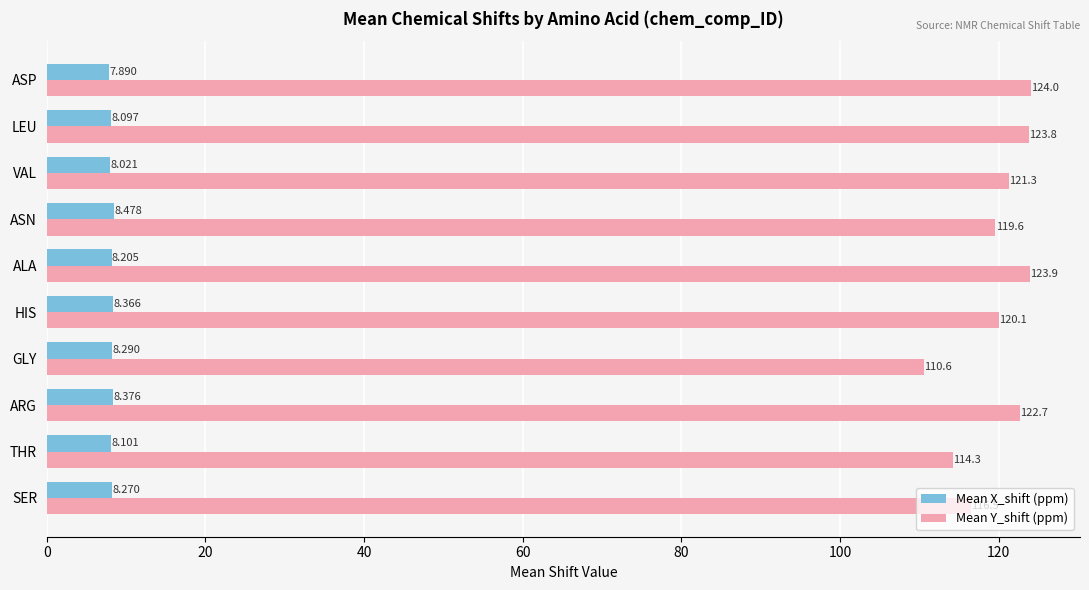

Is the value of Mean X_shift (ppm) at GLY greater than the value of Mean Y_shift (ppm) at THR?

No